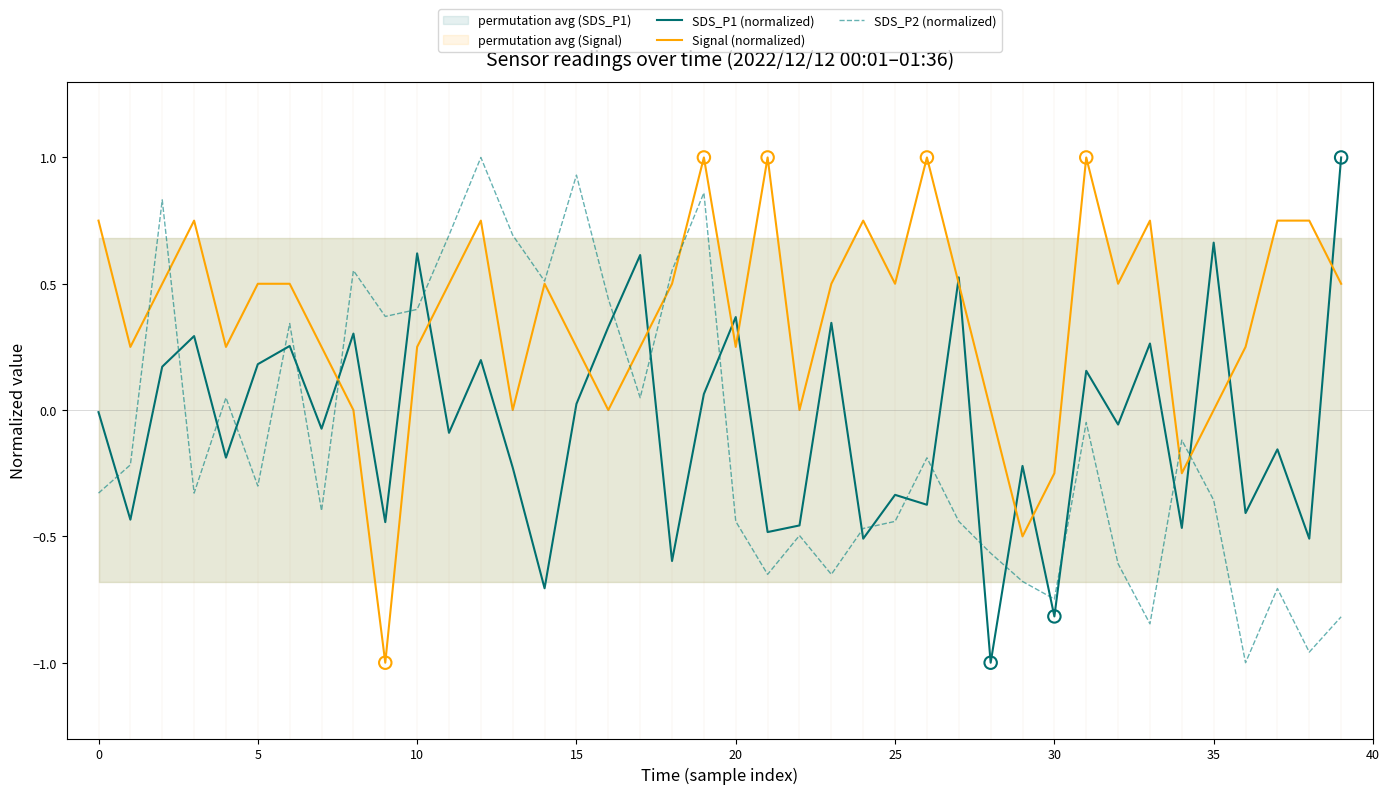

After their last crossing, which series has the higher values: SDS_P1 (normalized) or SDS_P2 (normalized)?

SDS_P1 (normalized)